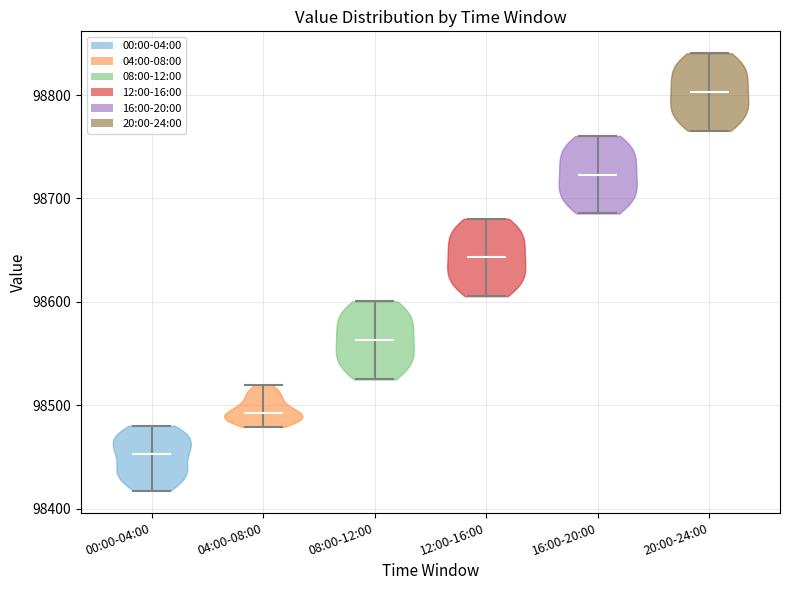

Reading left to right, read every violin against the y-axis: where its median line is, and the lowest and highest points it reaches. The values are not printed on the chart, so give them approximately, as read against the axis.

00:00-04:00: median line 98450, lowest point 98420, highest point 98480
04:00-08:00: median line 98490, lowest point 98480, highest point 98520
08:00-12:00: median line 98560, lowest point 98530, highest point 98600
12:00-16:00: median line 98640, lowest point 98610, highest point 98680
16:00-20:00: median line 98720, lowest point 98690, highest point 98760
20:00-24:00: median line 98800, lowest point 98770, highest point 98840